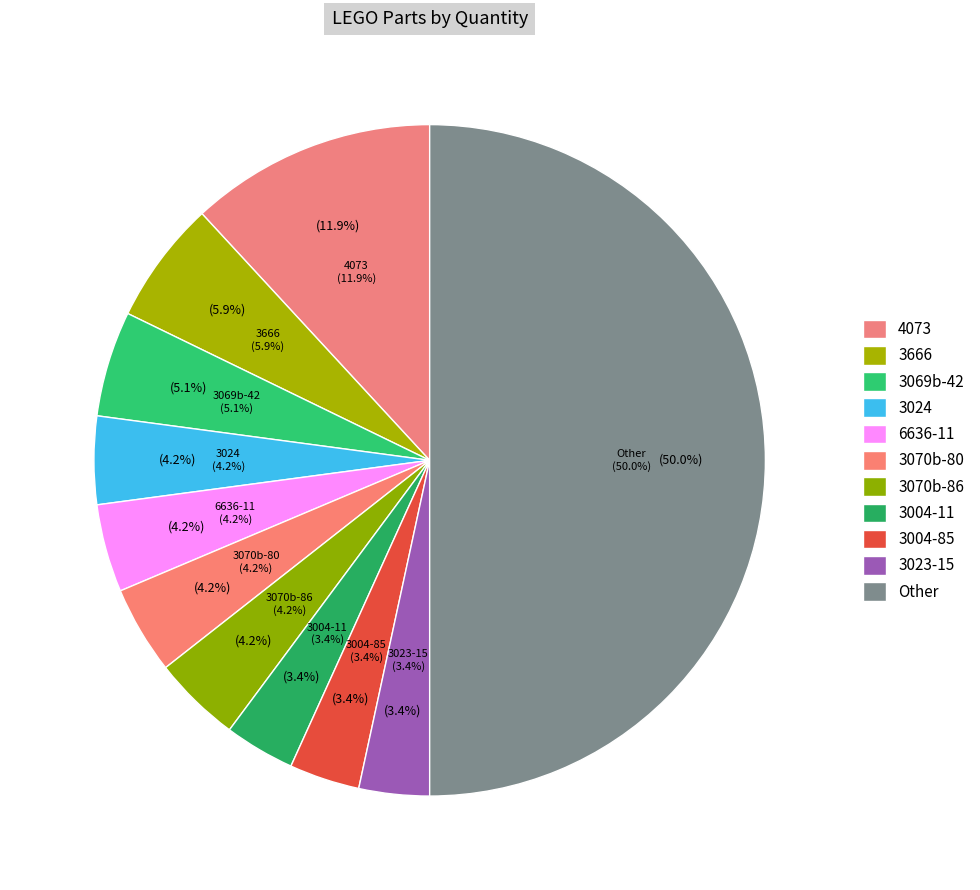

The 3020-39 slice represents 9% of the pie. True or false?

False